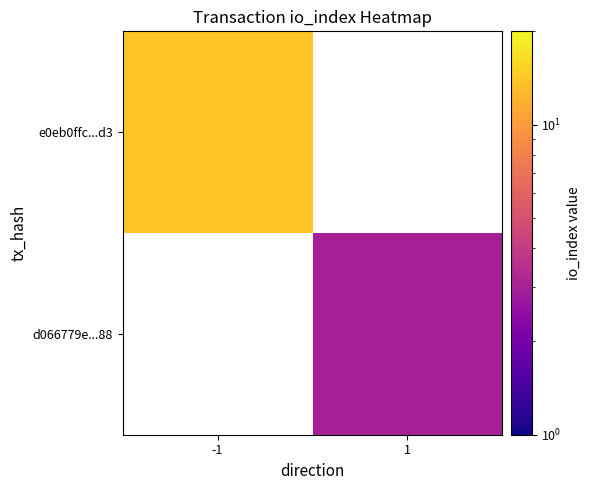

How many distinct data groups are displayed?

2